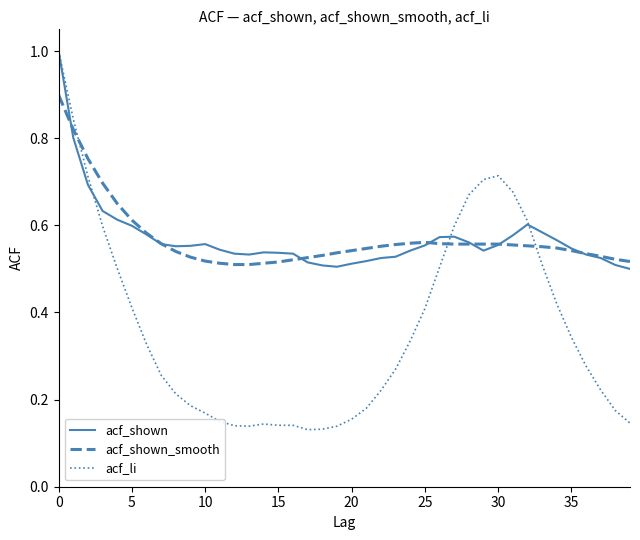

What is the maximum value for acf_li?

1.0